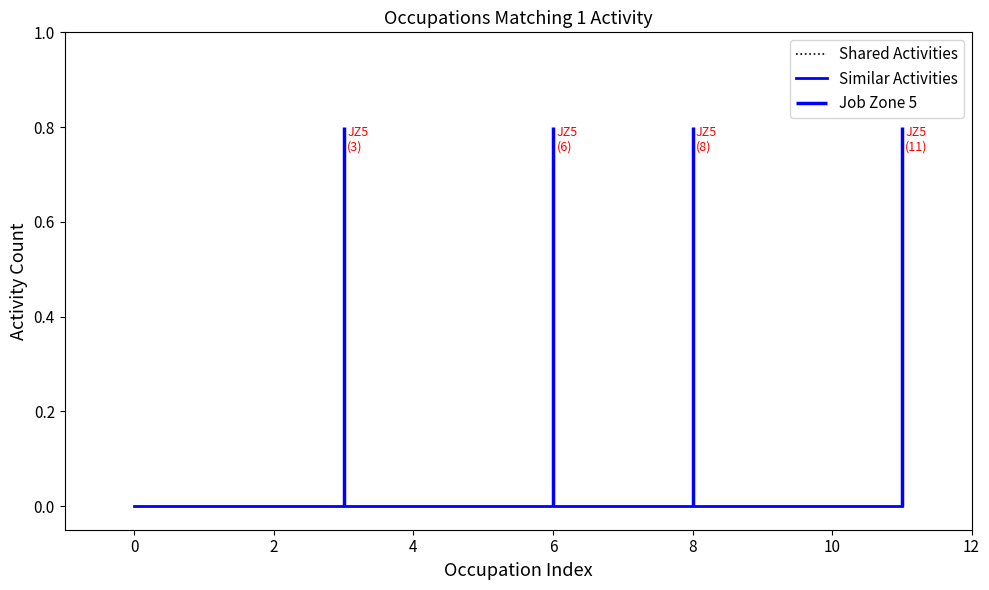

What is the value of the Shared Activities point at the 8th from the left?

1